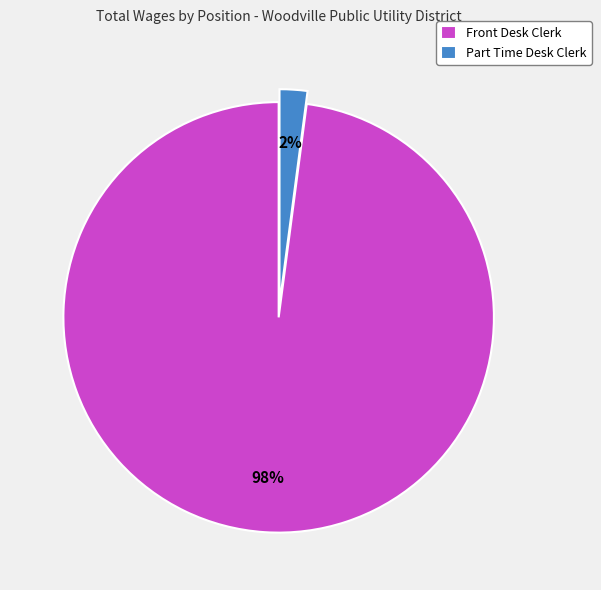

Which slice is the largest?

Front Desk Clerk